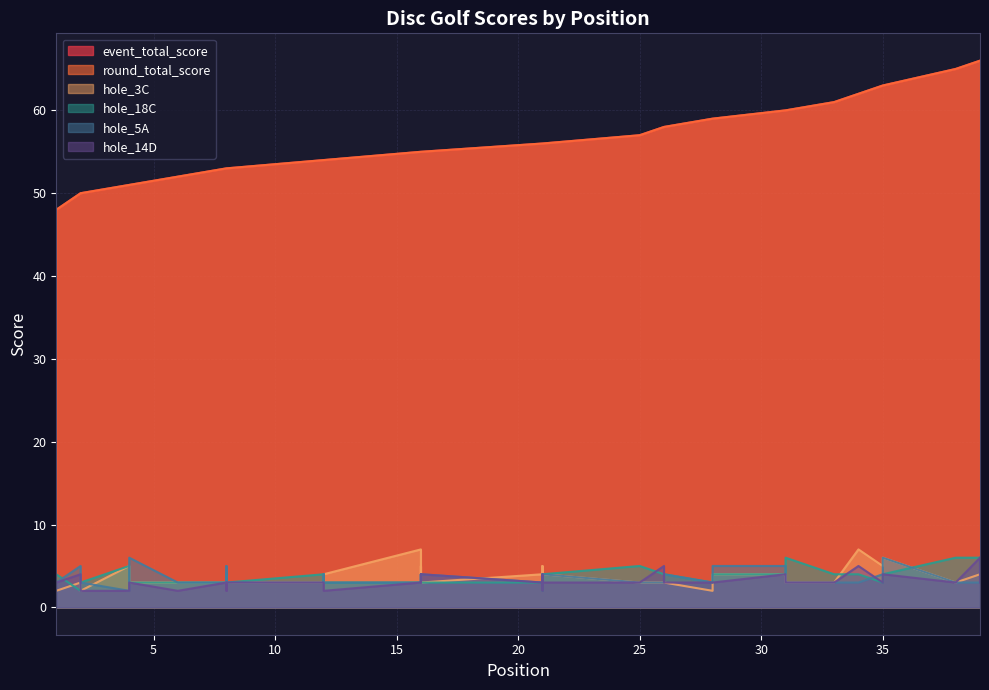

True or false: event_total_score and hole_18C intersect in this chart.

False